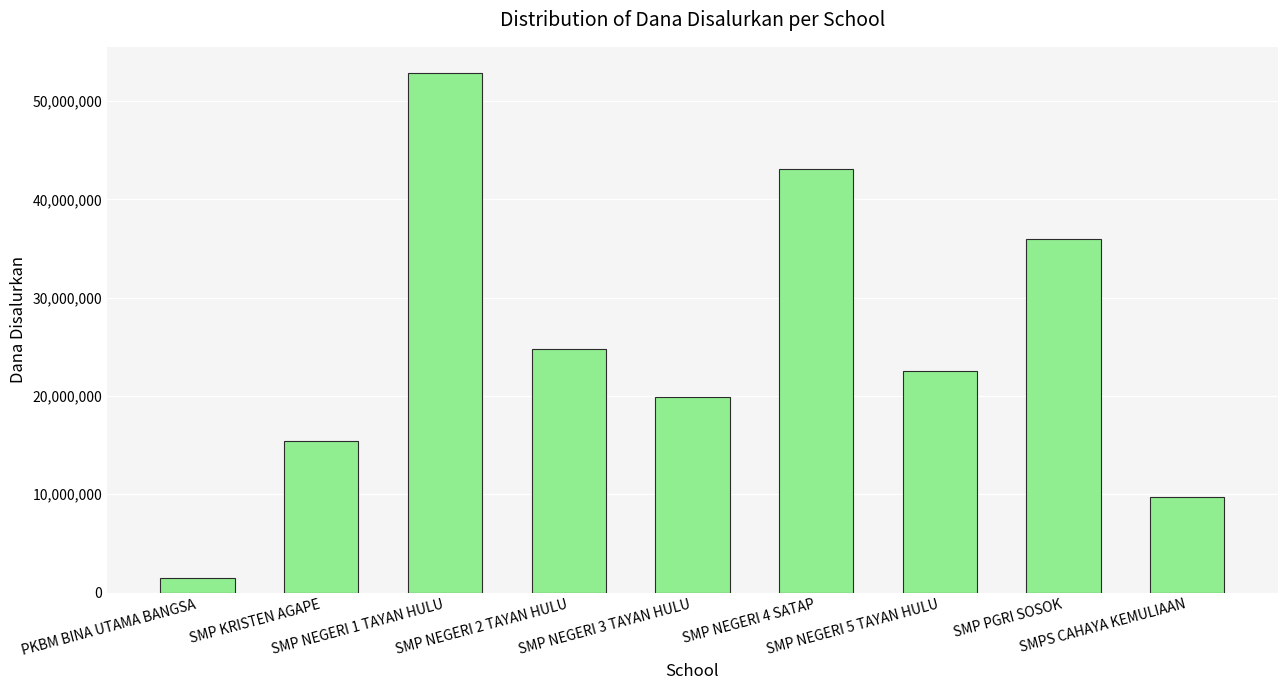

Which category has the lowest value across all series?

PKBM BINA UTAMA BANGSA